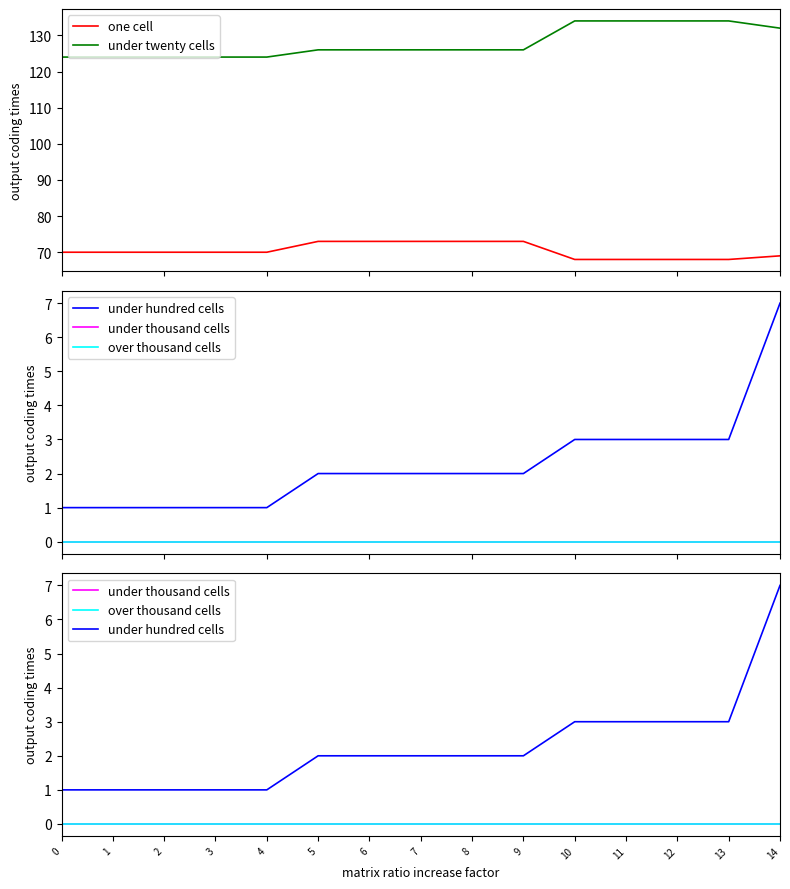

What is the sum of all under twenty cells values?

1918